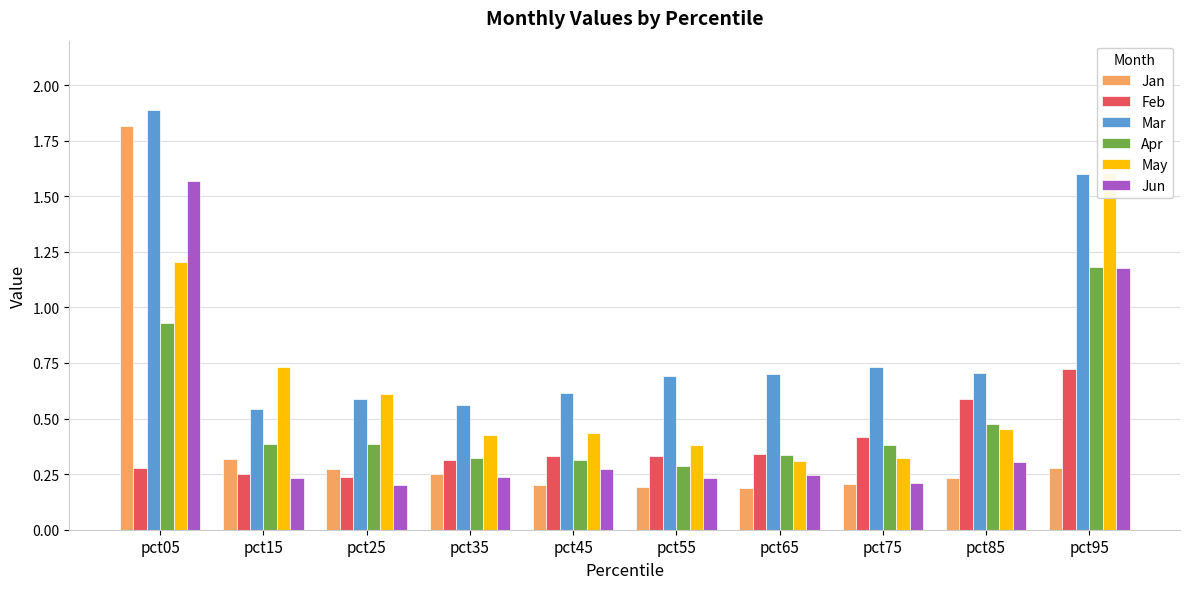

True or false: Jan has a value of 0.5 at pct05.

False